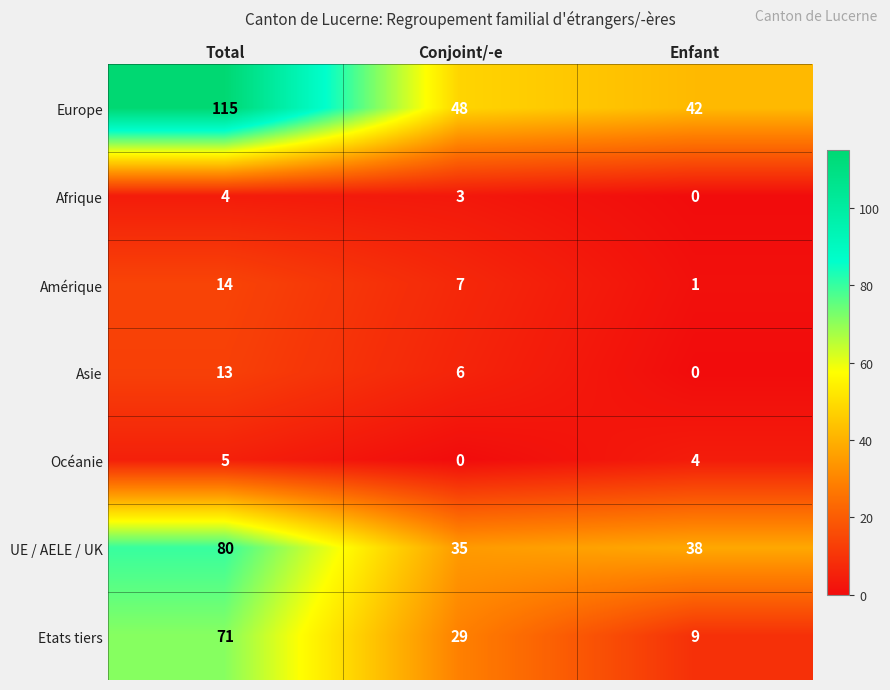

What is the sum of all Europe values?

205